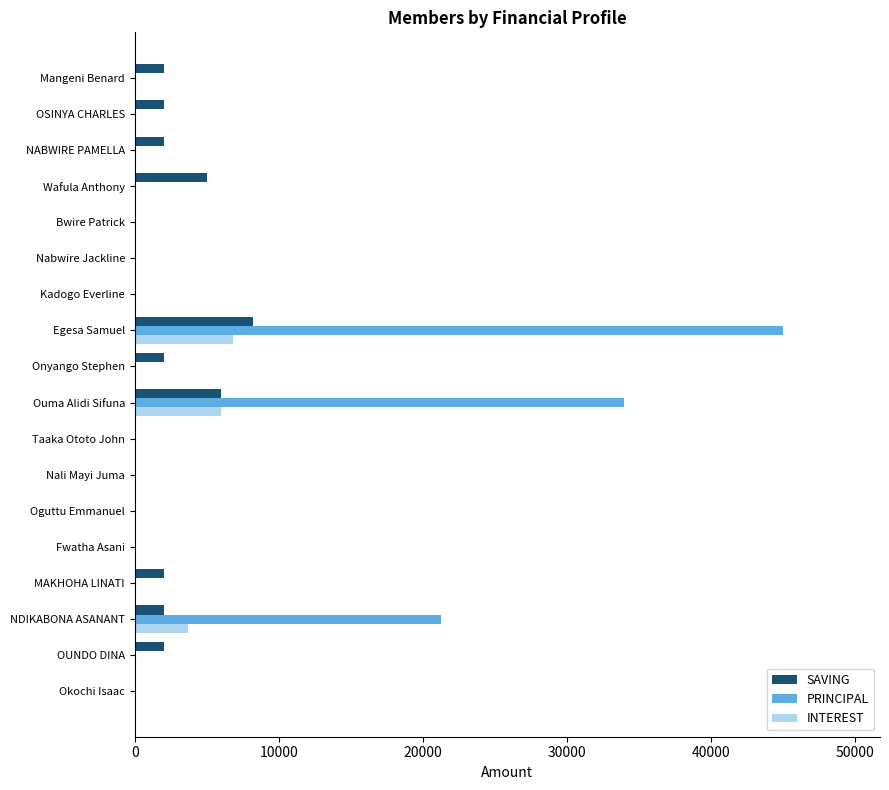

Which series has the largest total across all categories?

PRINCIPAL